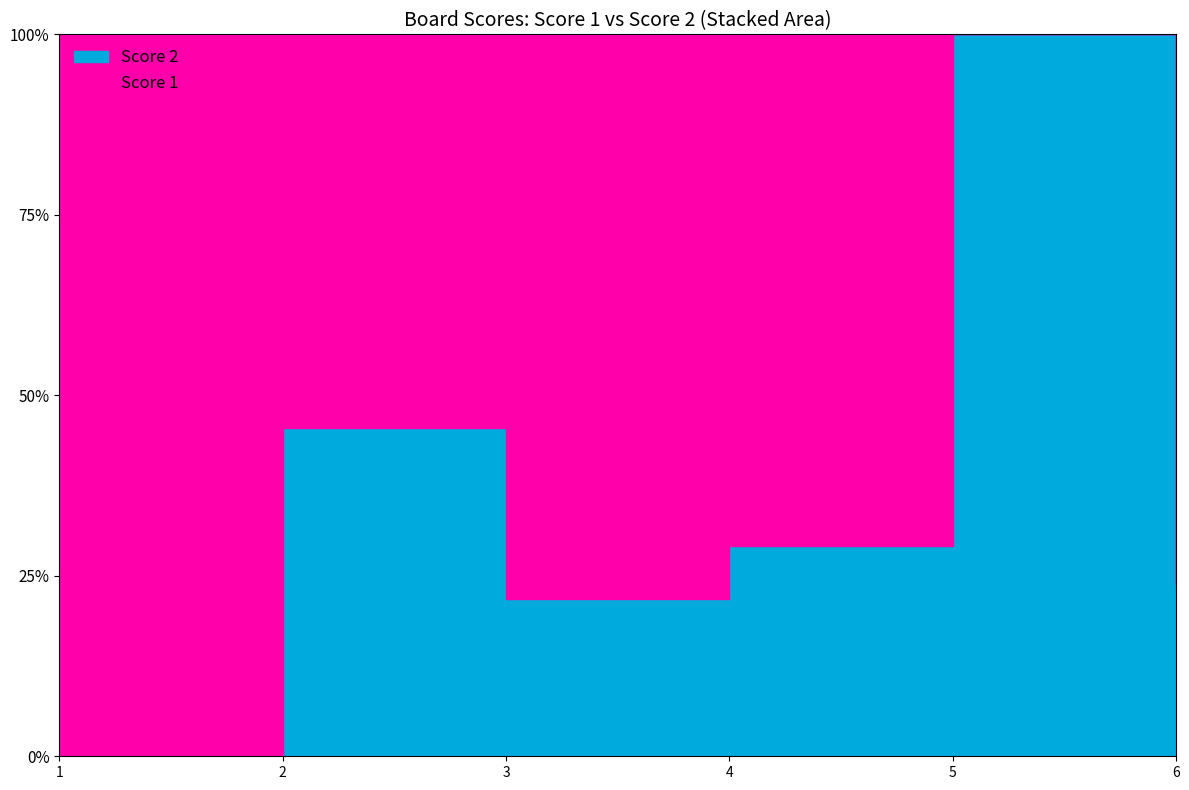

At which label does Score 1 first exceed 17?

1